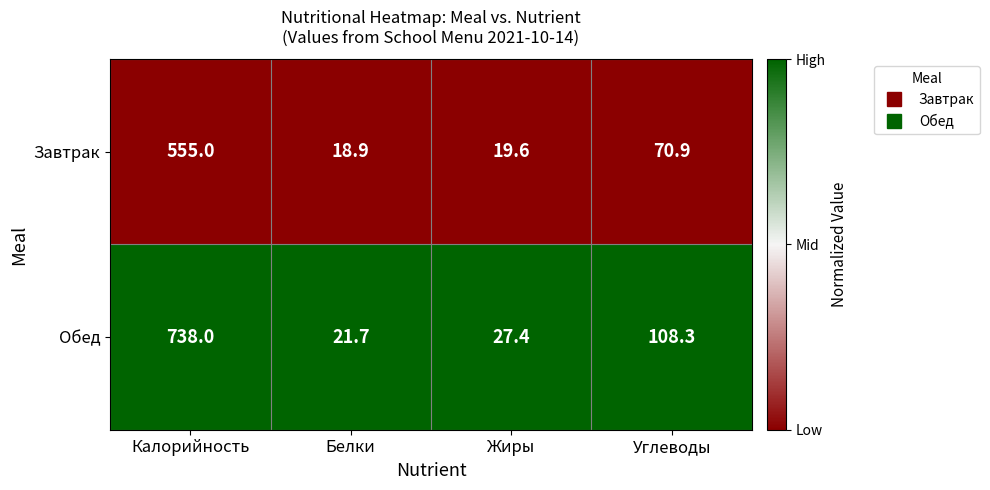

What is the difference between the highest and lowest values at Калорийность?

183.0